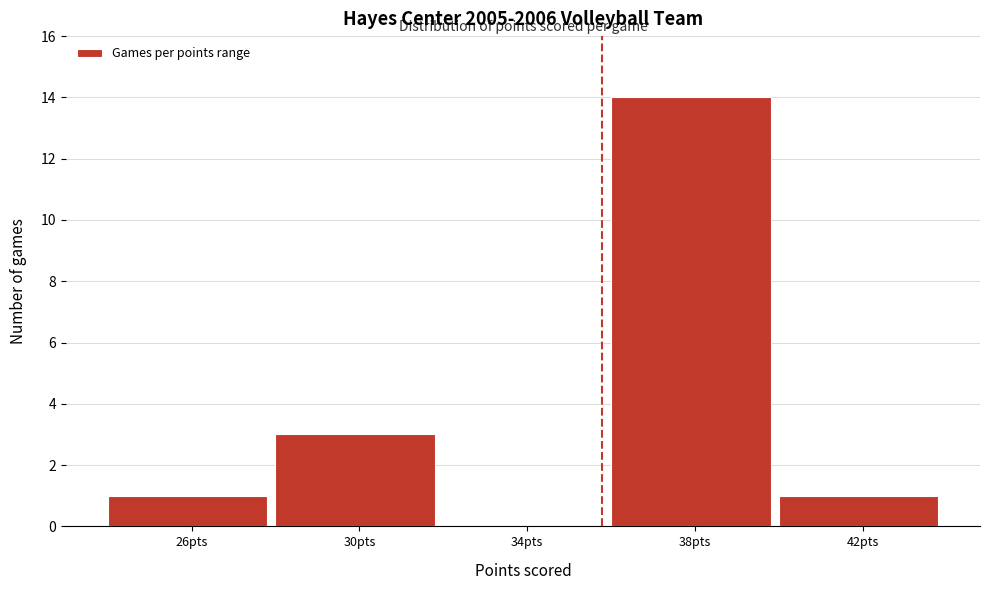

Reading right to left, transcribe all the data shown in this chart.

42pts=1	38pts=14	34pts=0	30pts=3	26pts=1